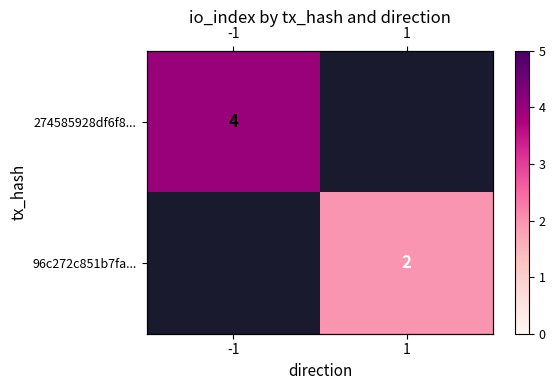

Rank the series by their average value, from highest to lowest.

274585928df6f8..., 96c272c851b7fa...